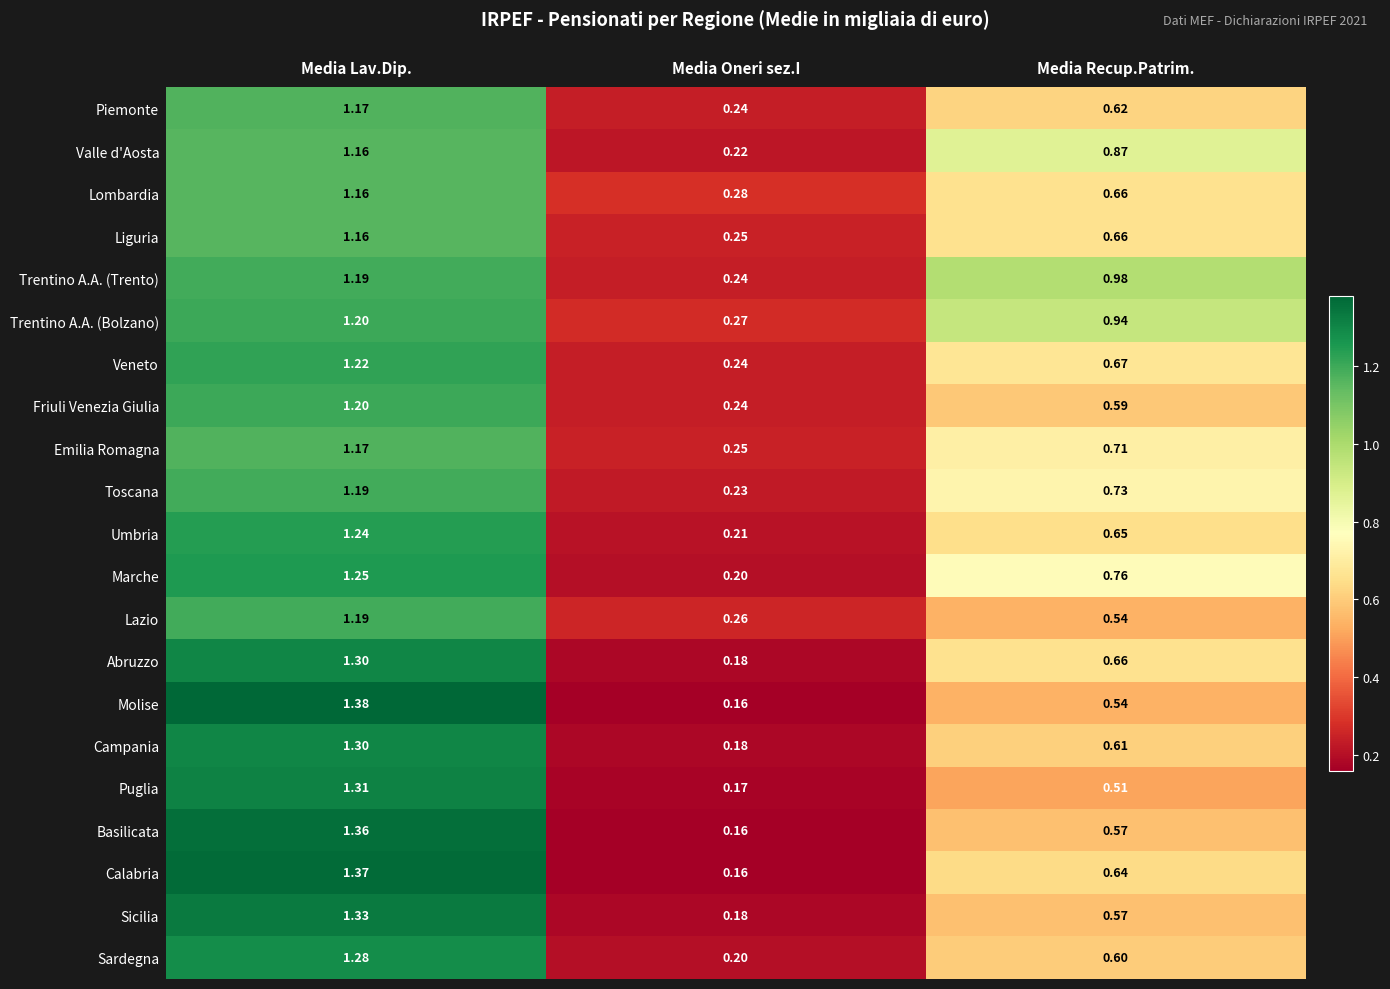

Is the value of Liguria at Media Oneri sez.I greater than the value of Sardegna at Media Oneri sez.I?

Yes